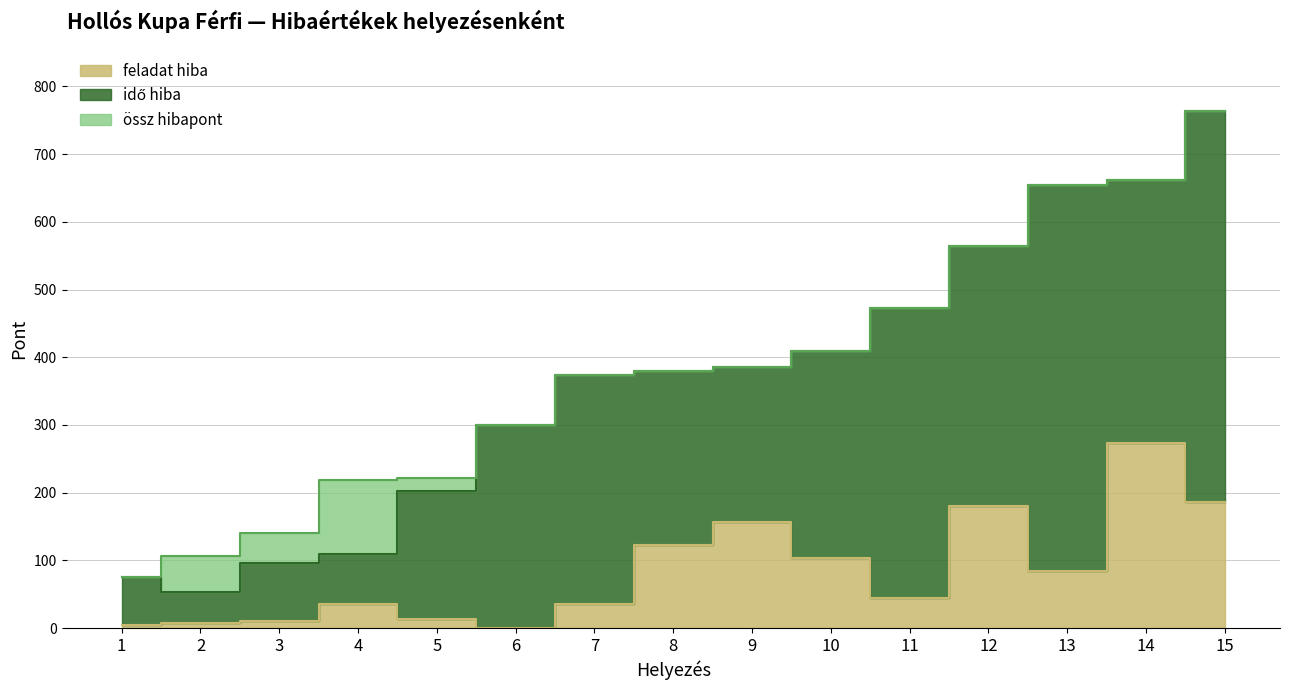

What is the difference between the second highest and second lowest values in the össz hibapont series?

556